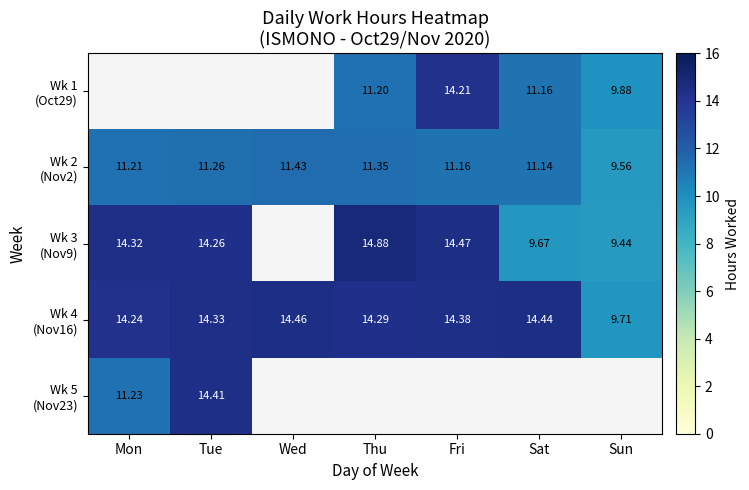

How many values in Wk 5 (Nov23) are above zero?

2